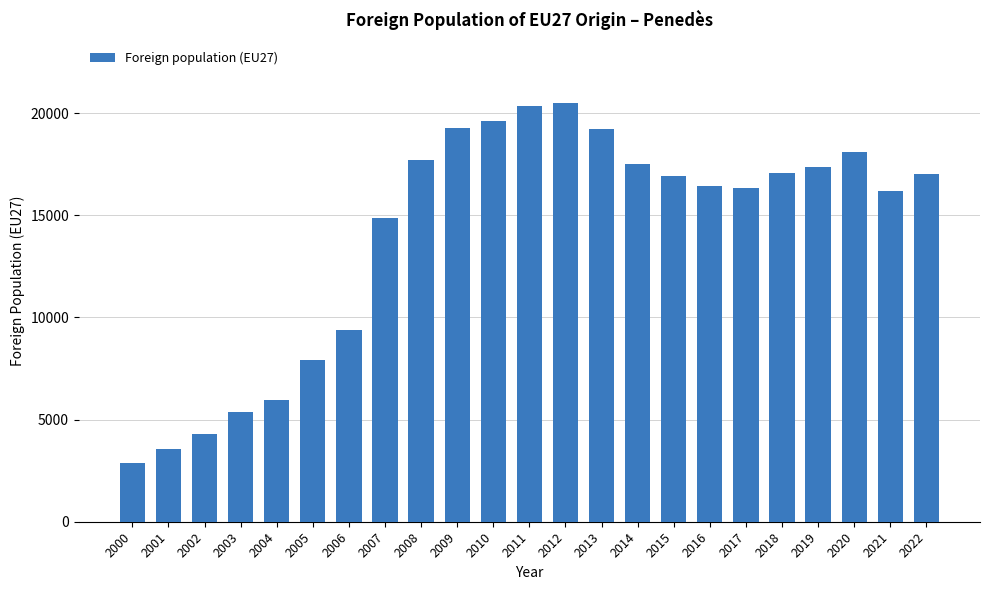

What is the sum of the values at 2007 and 2003?

20216